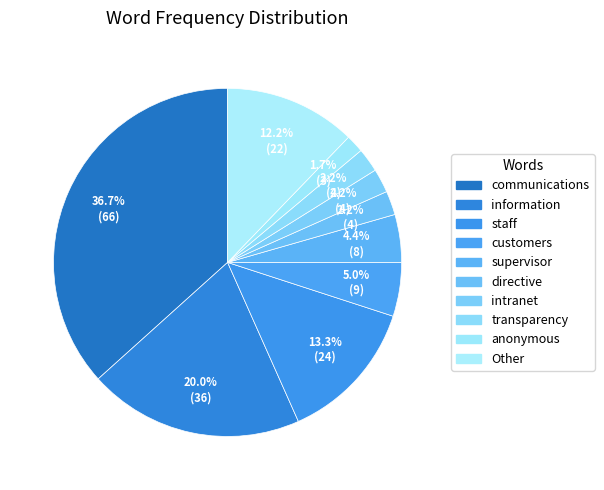

True or false: staff accounts for 24% of the total.

False